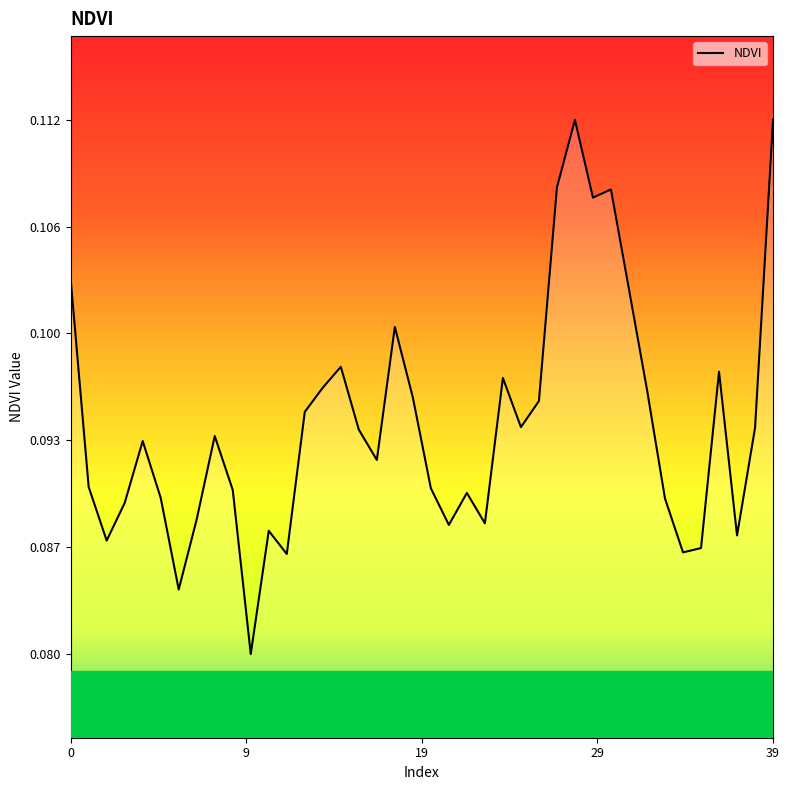

Count the values in the range 0 to 1.

40